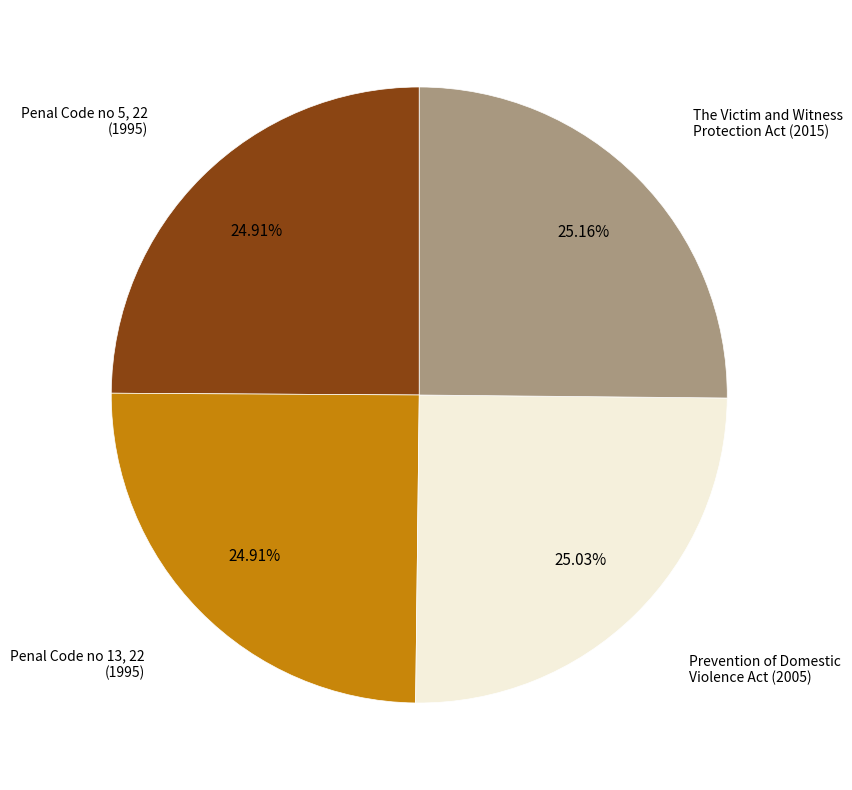

Is there a majority slice in this chart?

No